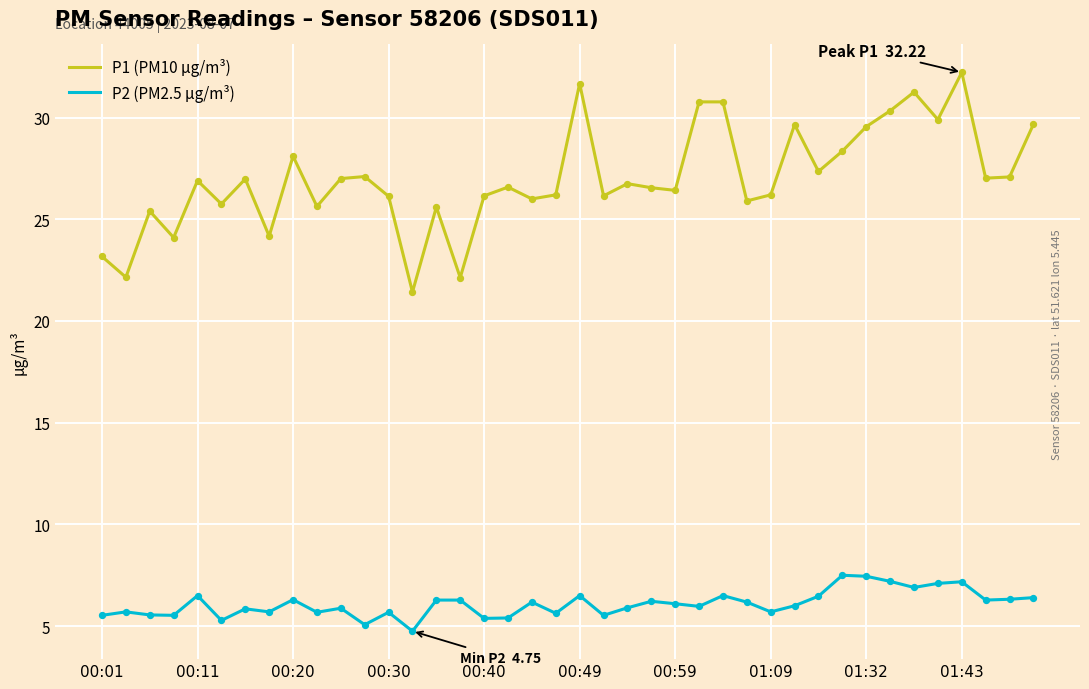

What are all the series names shown in the legend?

P1 (PM10 µg/m³), P2 (PM2.5 µg/m³)